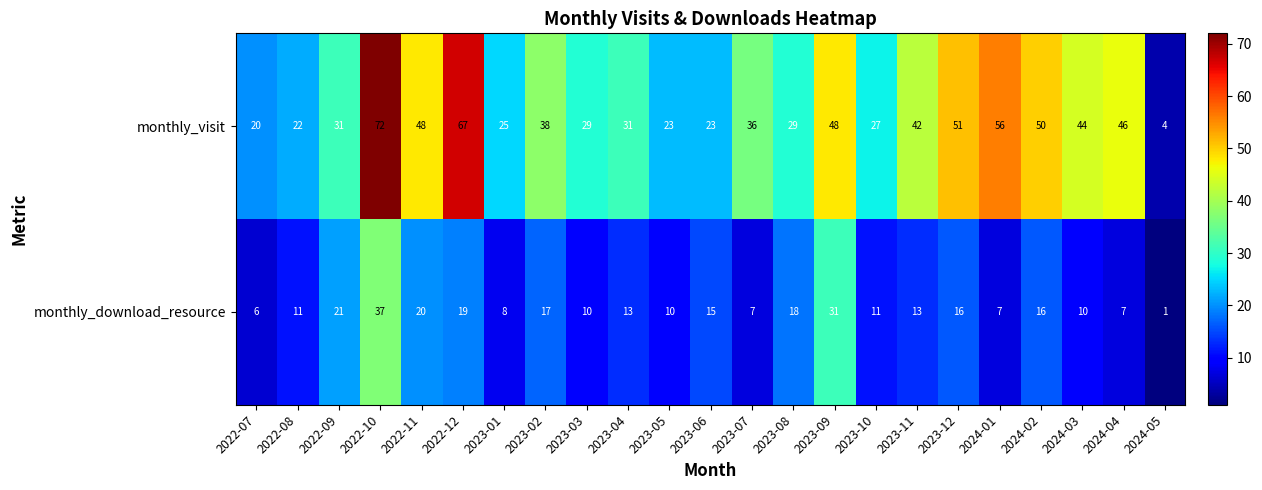

Which category has the highest value in the monthly_download_resource series?

2022-10